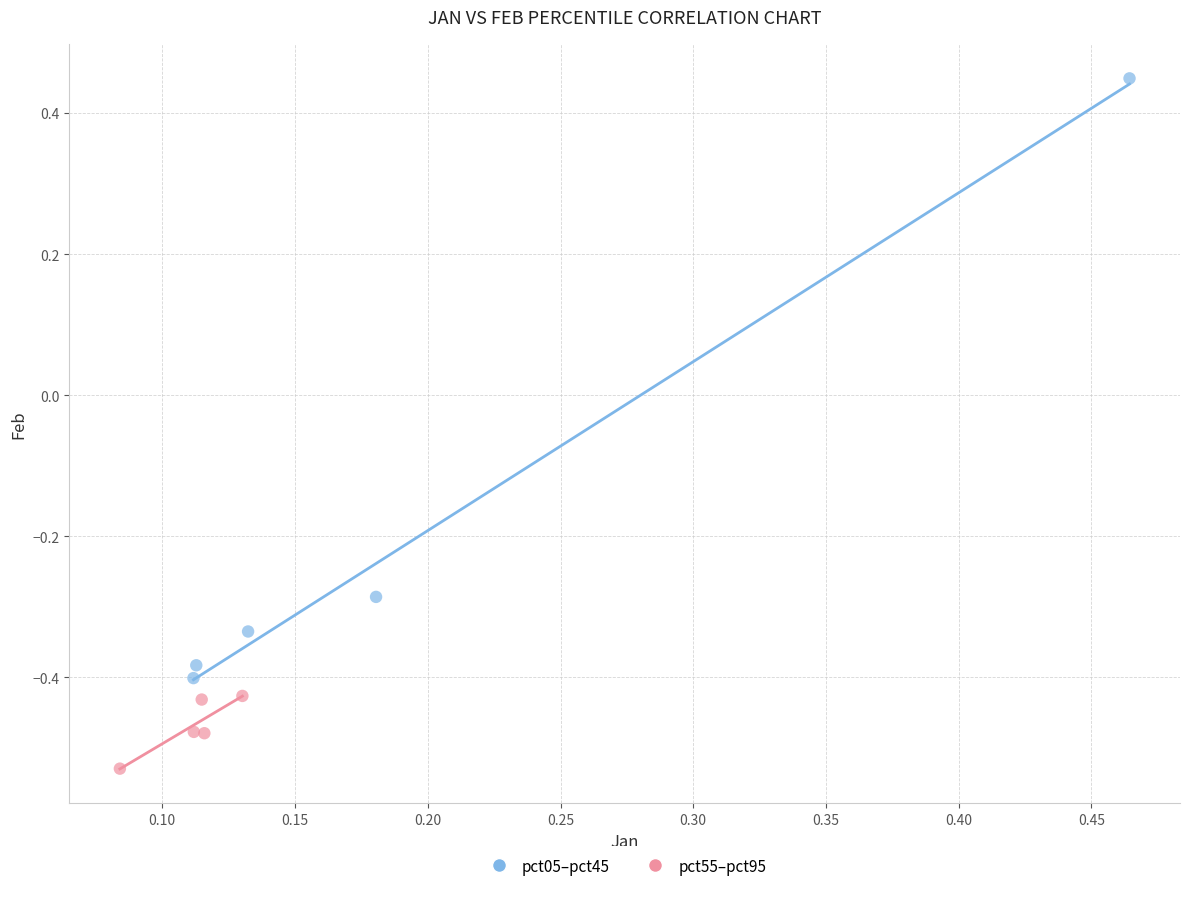

Which series reaches the maximum Y coordinate?

pct05–pct45